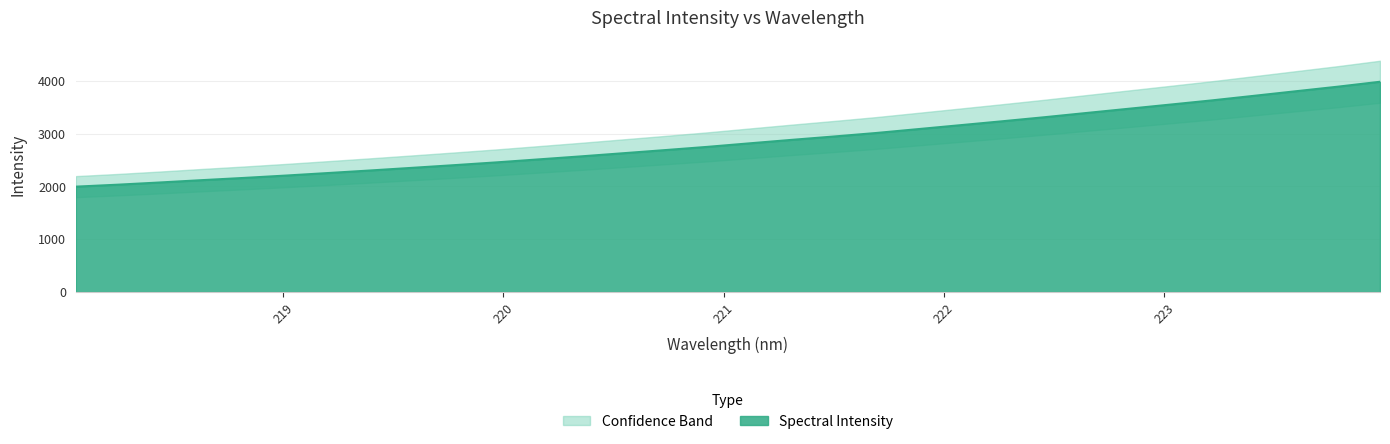

Does the chart have visible grid lines?

Yes